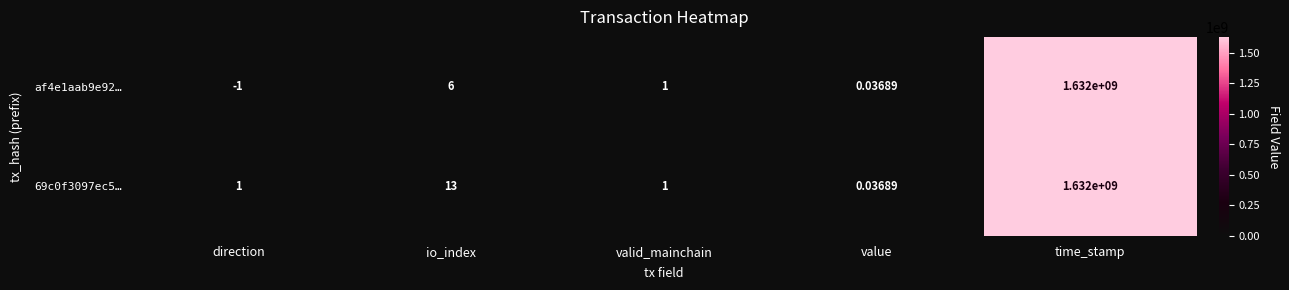

Where does the af4e1aab9e92… series first go above 1?

io_index